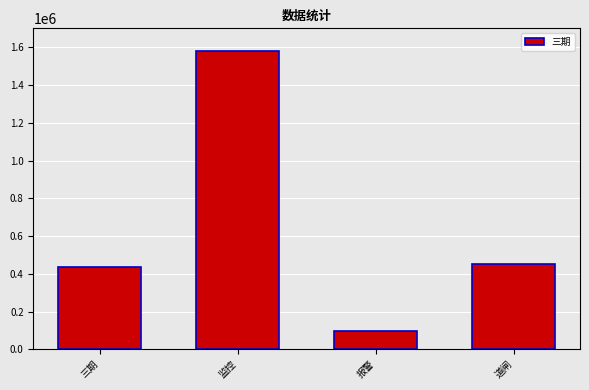

What is the change in value from 监控 to 道闸?

-1129129.0